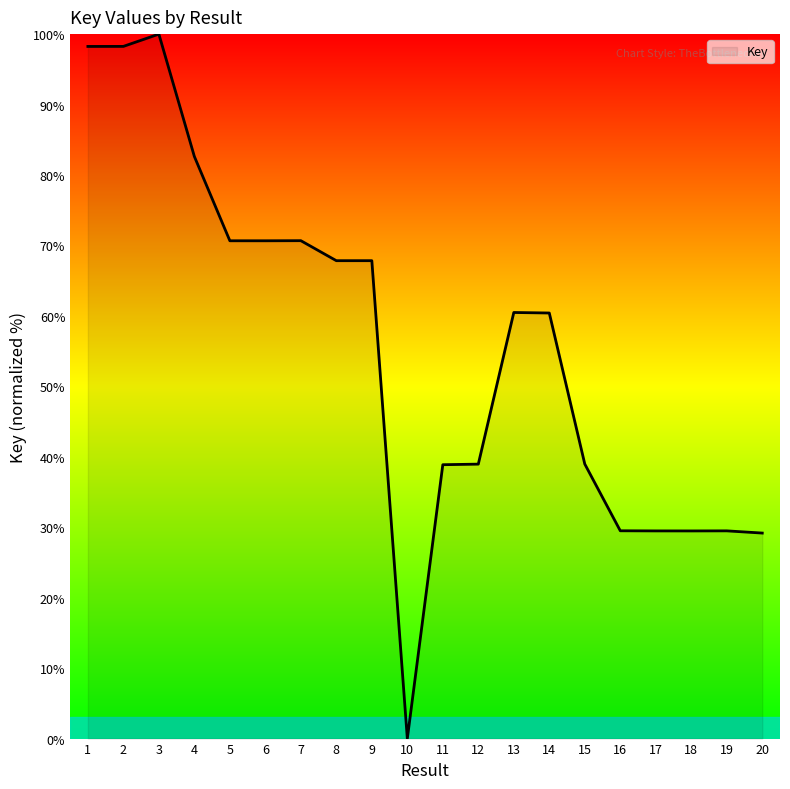

What is the change in value from 3 to 13?

-39.5